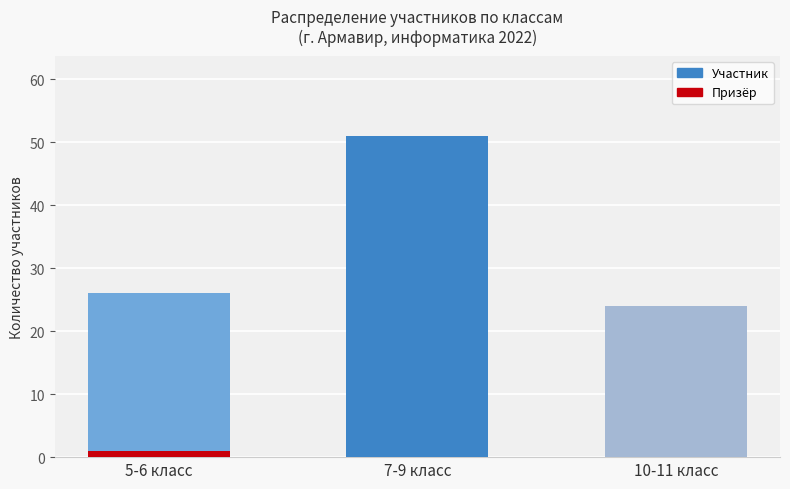

What is the average value of the Всего участников series?

34